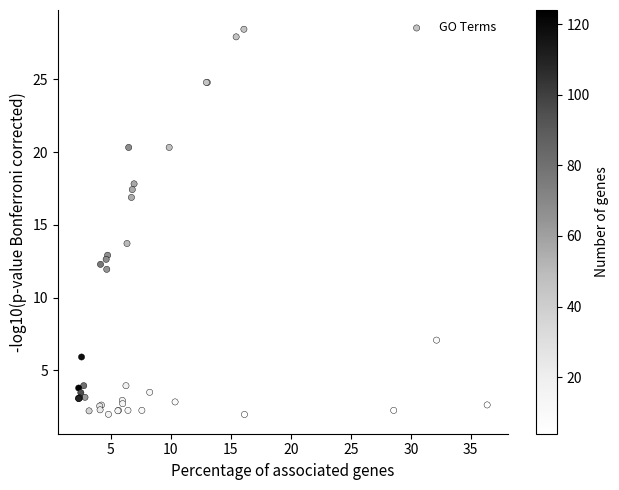

What Y value in the scatter plot is closest to 15?

13.7